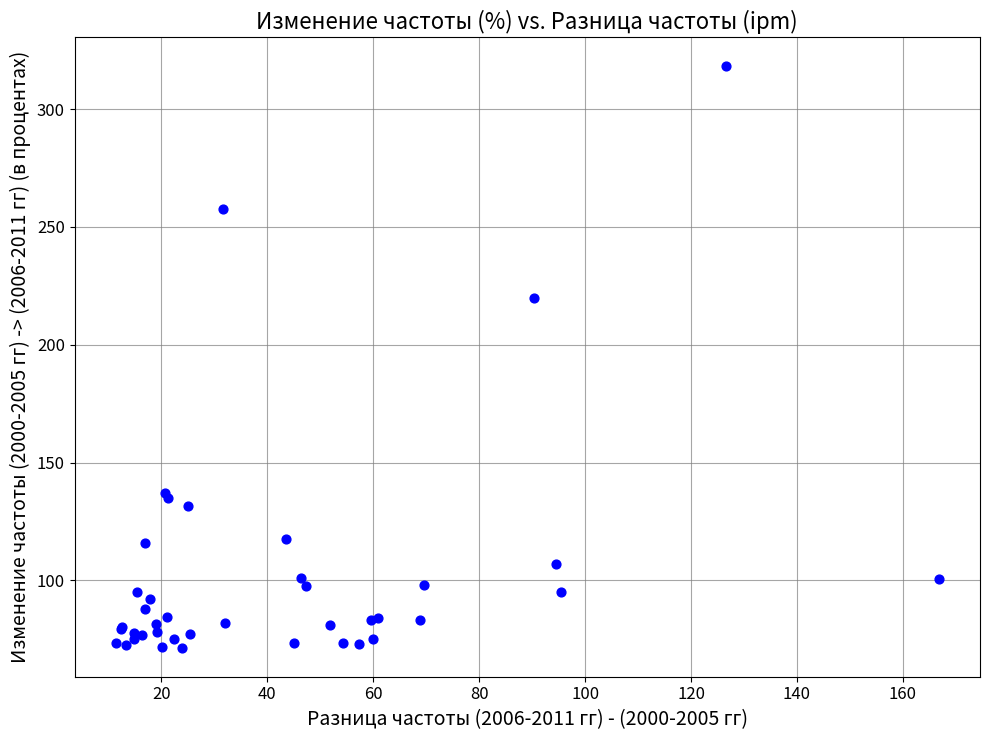

What Y value in the scatter plot is closest to 194?

220.0